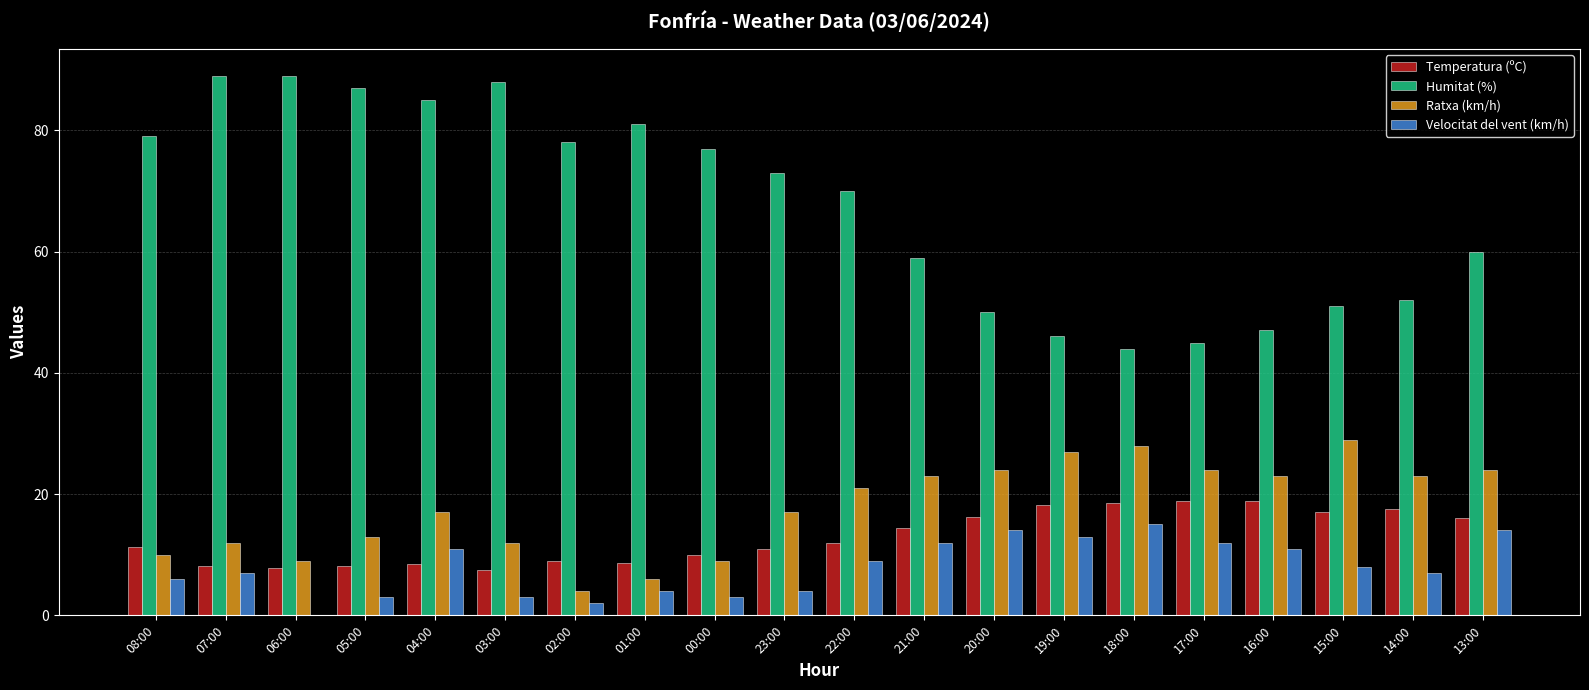

Which series changed the most between 07:00 and 05:00?

Velocitat del vent (km/h)